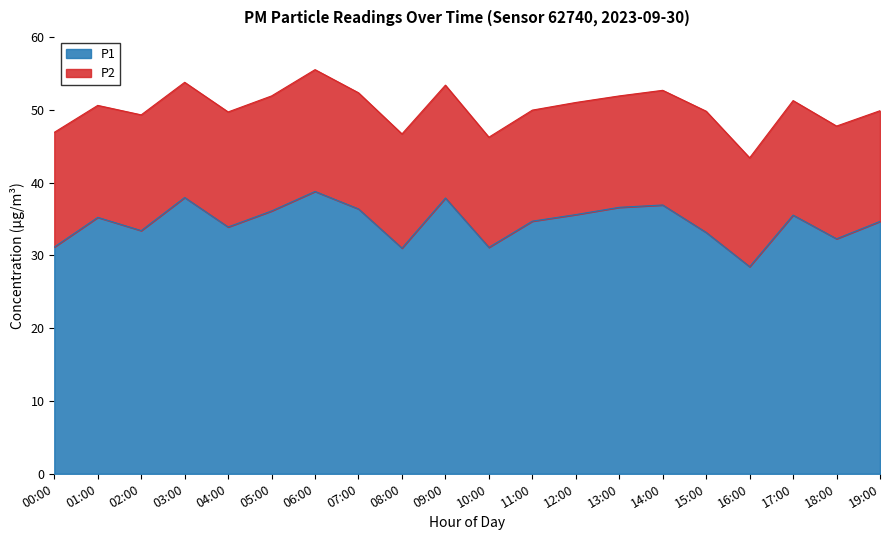

Rank the categories by value from lowest to highest.

16:00, 08:00, 10:00, 00:00, 18:00, 15:00, 02:00, 04:00, 19:00, 11:00, 01:00, 17:00, 12:00, 05:00, 07:00, 13:00, 14:00, 09:00, 03:00, 06:00